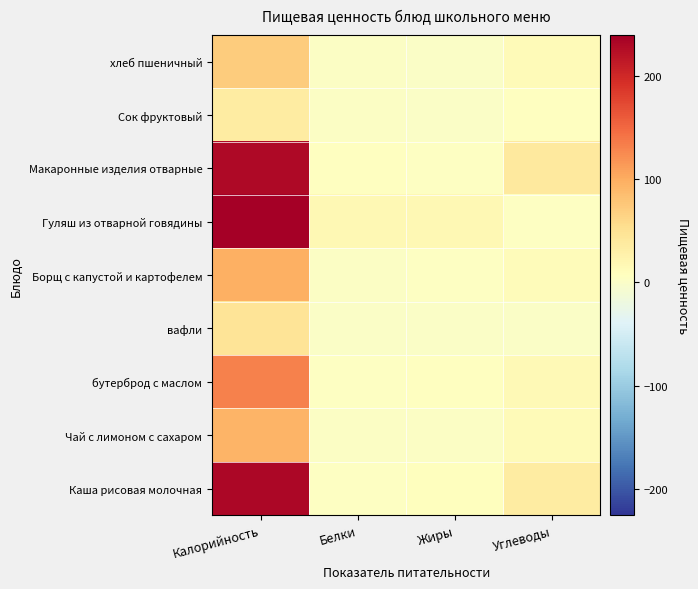

Reading left to right, extract all data points from this chart.

Каша рисовая молочная: Калорийность=231.0	Белки=5.2	Жиры=7.2	Углеводы=36.1
Чай с лимоном с сахаром: Калорийность=94.0	Белки=3.3	Жиры=3.1	Углеводы=13.6
бутерброд с маслом: Калорийность=132.0	Белки=5.0	Жиры=7.1	Углеводы=14.5
вафли: Калорийность=47.0	Белки=0.0	Жиры=0.0	Углеводы=0.0
Борщ с капустой и картофелем: Калорийность=97.0	Белки=1.7	Жиры=5.0	Углеводы=11.6
Гуляш из отварной говядины: Калорийность=240.0	Белки=16.9	Жиры=17.5	Углеводы=3.7
Макаронные изделия отварные: Калорийность=230.0	Белки=6.6	Жиры=4.7	Углеводы=39.4
Сок фруктовый: Калорийность=36.0	Белки=2.0	Жиры=0.2	Углеводы=5.8
хлеб пшеничный: Калорийность=71.7	Белки=3.0	Жиры=0.0	Углеводы=14.0